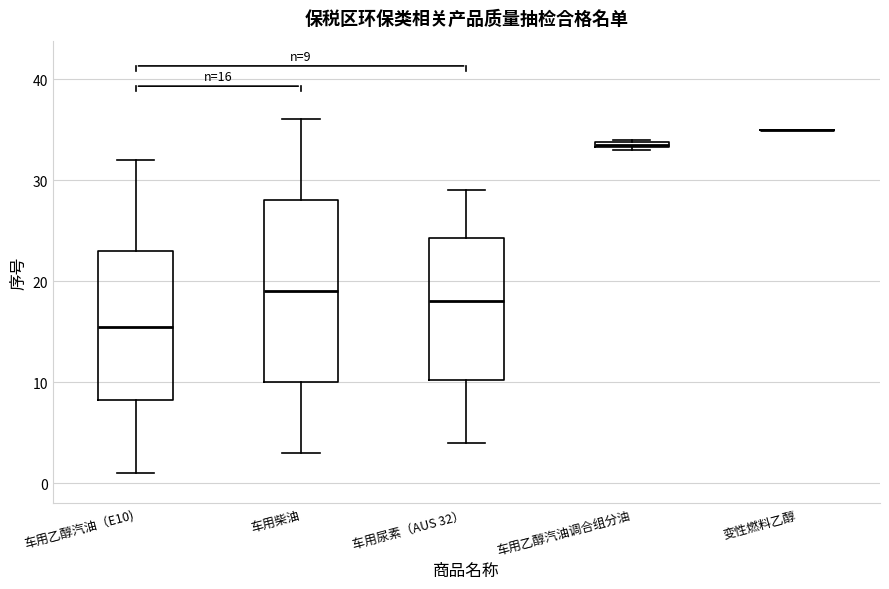

Comparing the boxes themselves (not the whiskers), which one is the tallest?

车用柴油